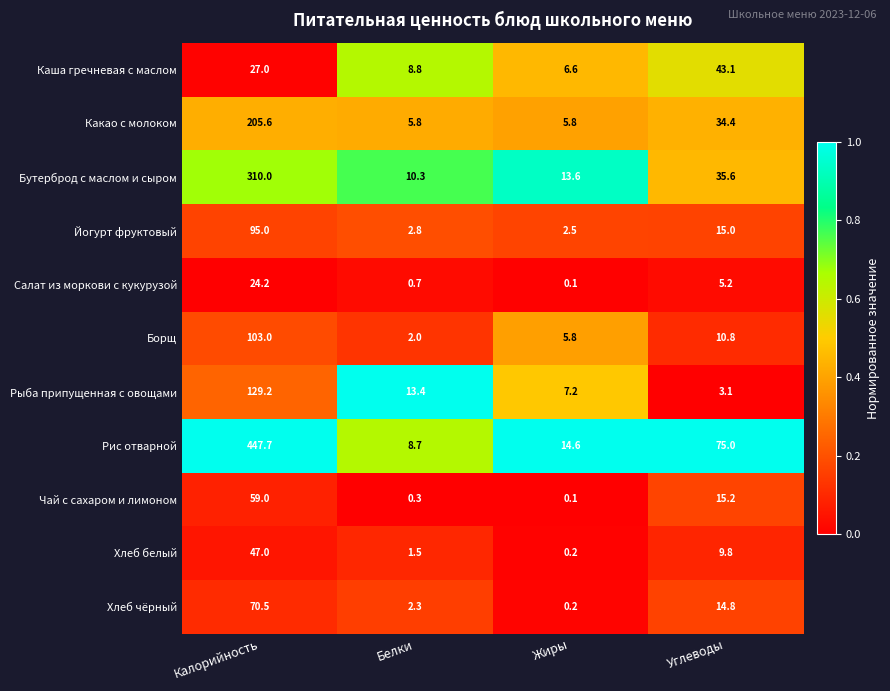

What is the difference between the maximum and second lowest values in the Хлеб чёрный series?

68.2